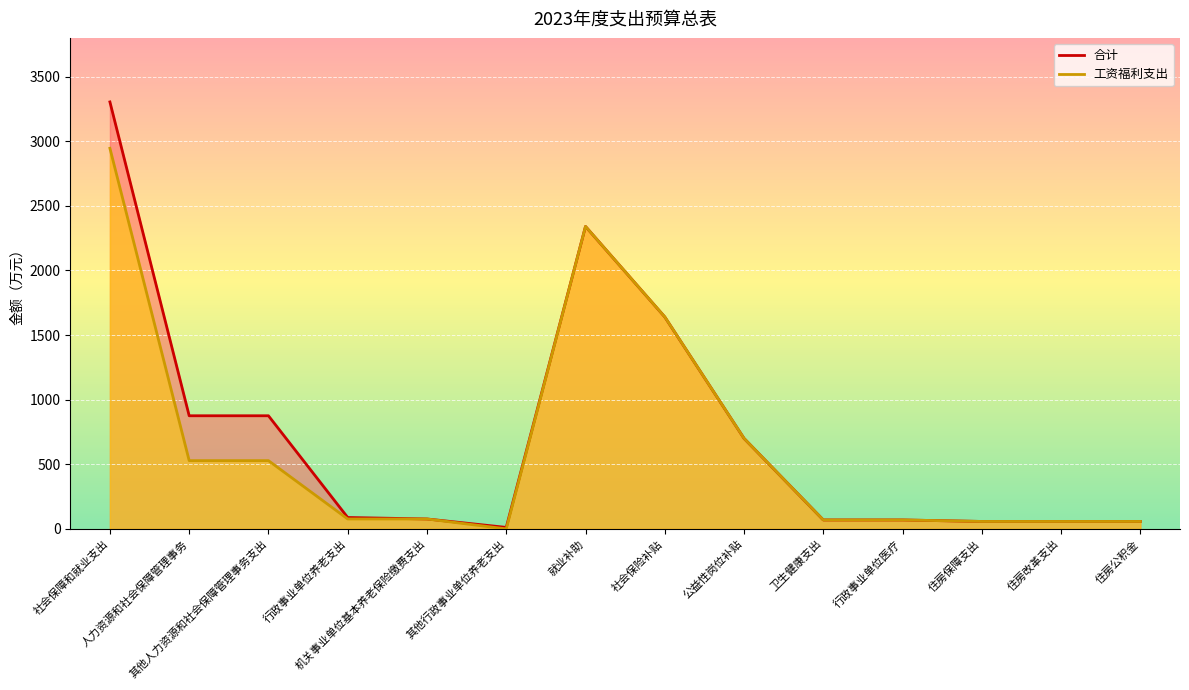

How many interior local valleys does the 合计 series have?

1